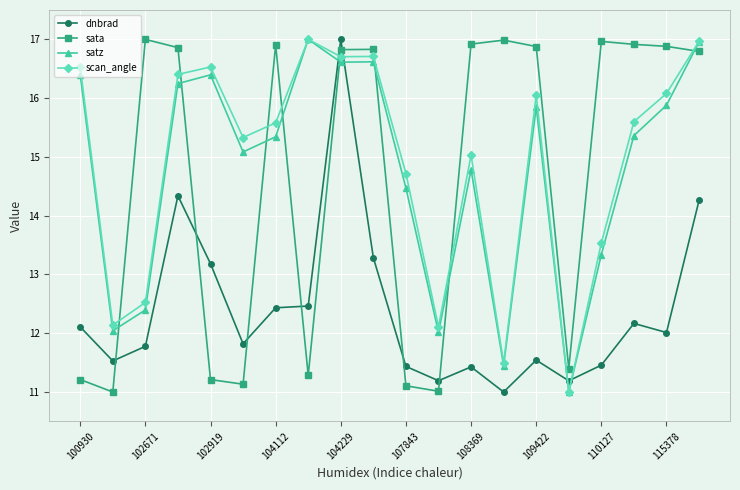

What are all the series names shown in the legend?

dnbrad, sata, satz, scan_angle